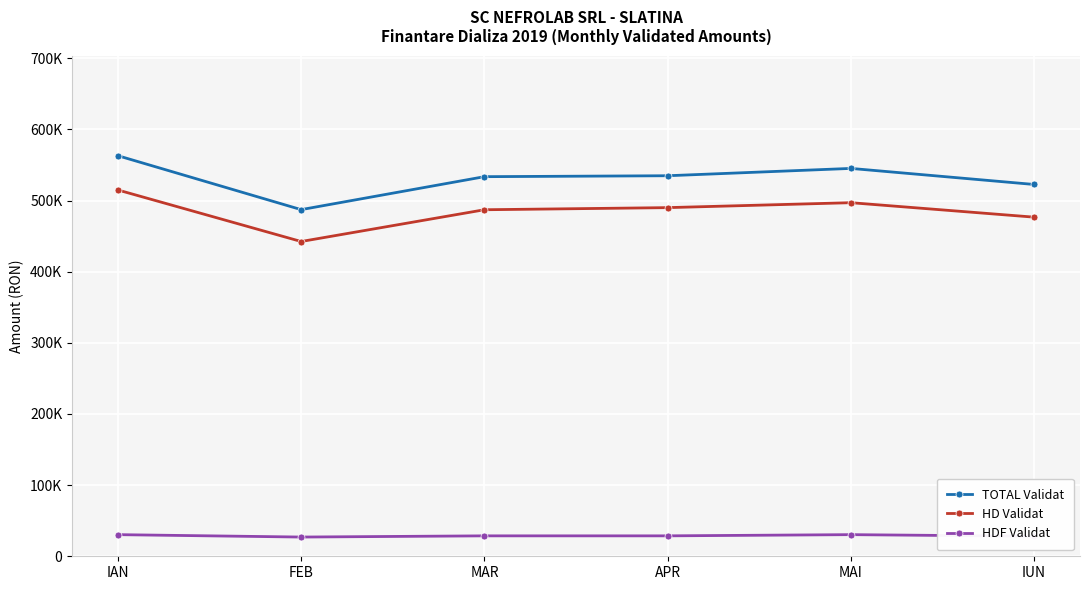

What is the difference between the highest and lowest values at APR?

506159.6